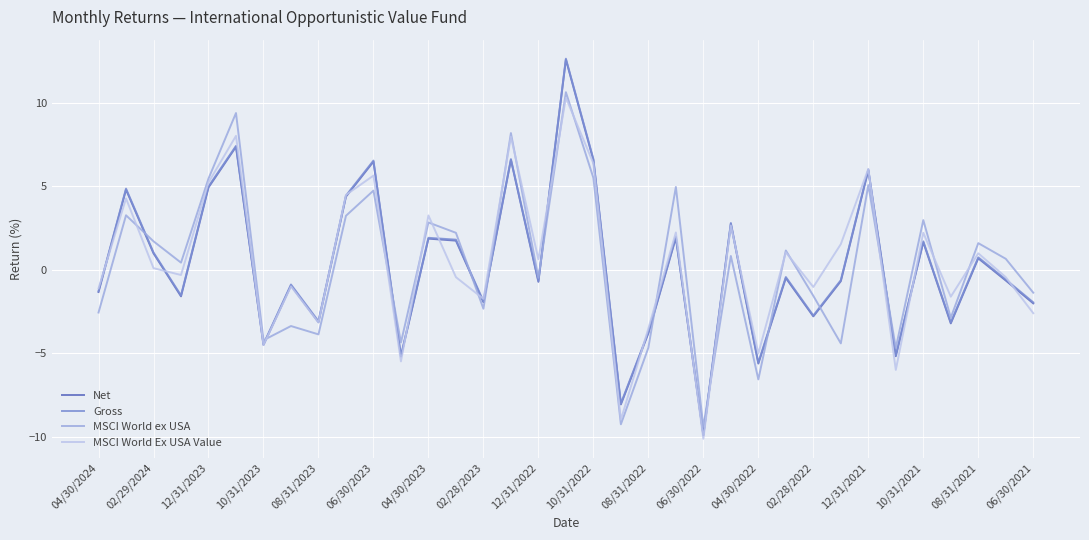

Which series has the largest range (max minus min)?

Net